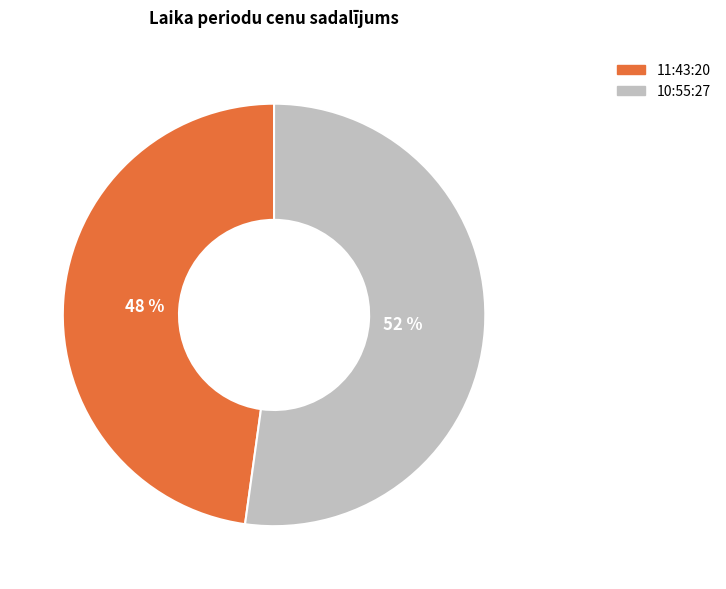

Is the sum of 11:43:20 and 10:55:27 greater than half?

Yes